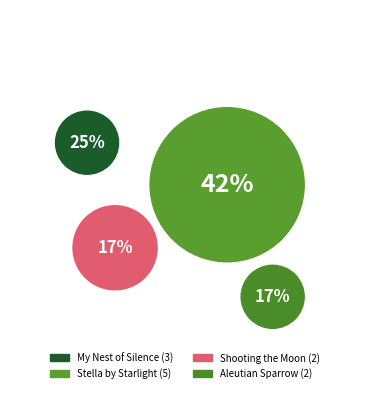

Which slice is the largest?

Stella by Starlight